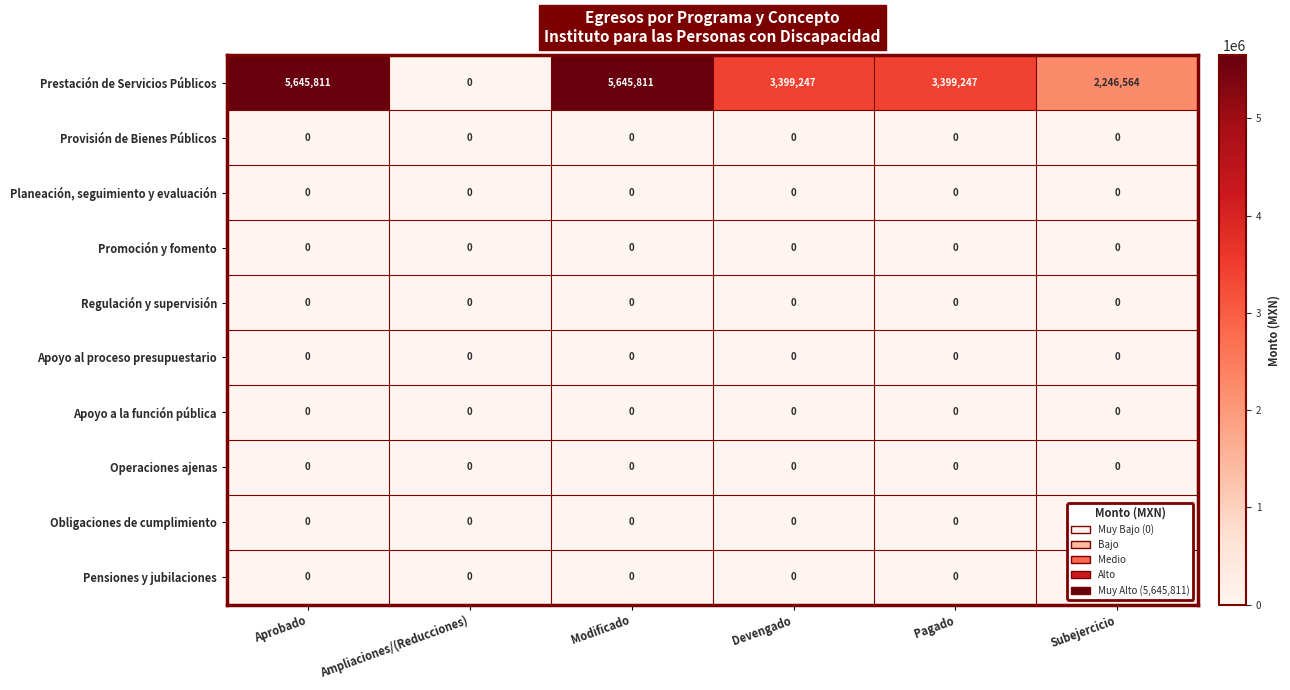

What is the approximate value of Prestación de Servicios Públicos at Subejercicio?

2246564